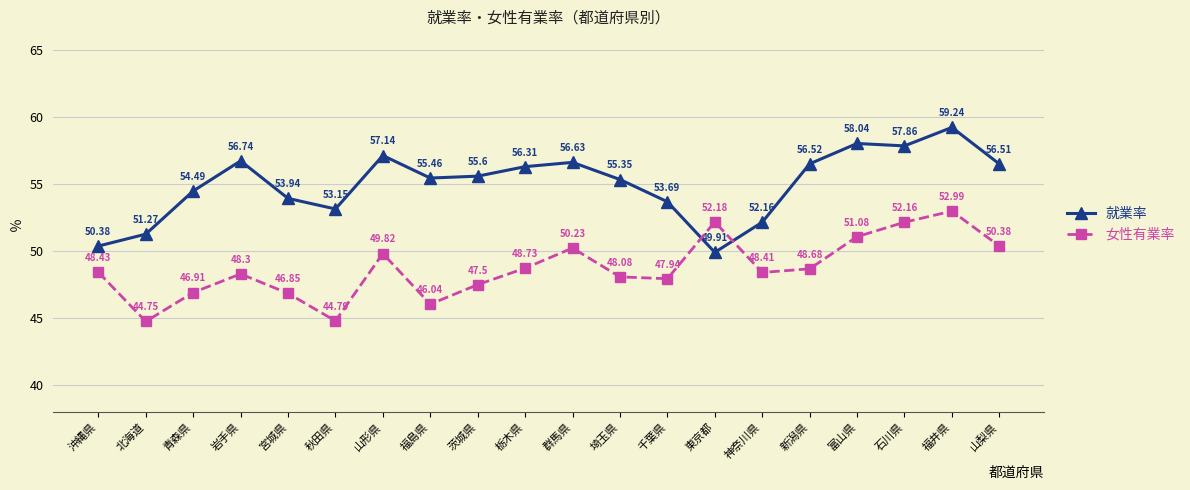

What is the average value of the 女性有業率 series?

48.7